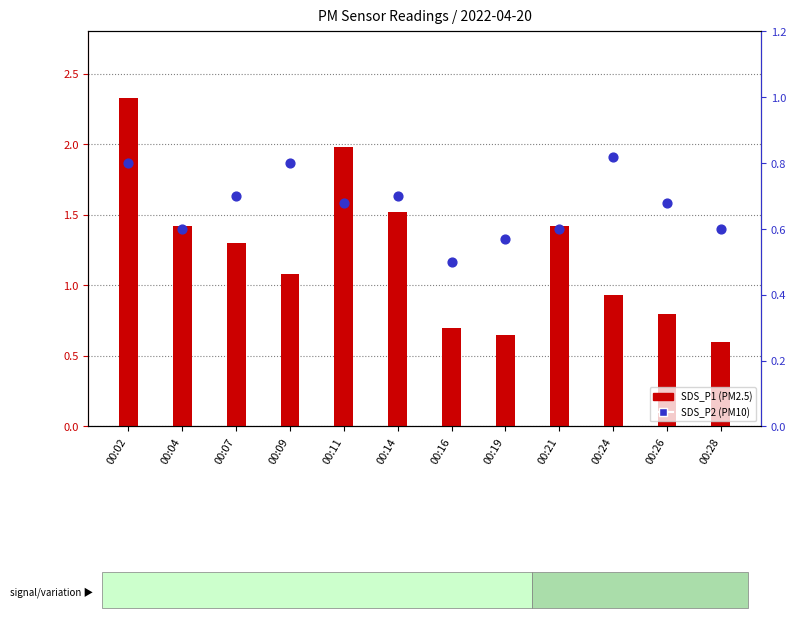

At which category is the sum across all series the highest?

00:02